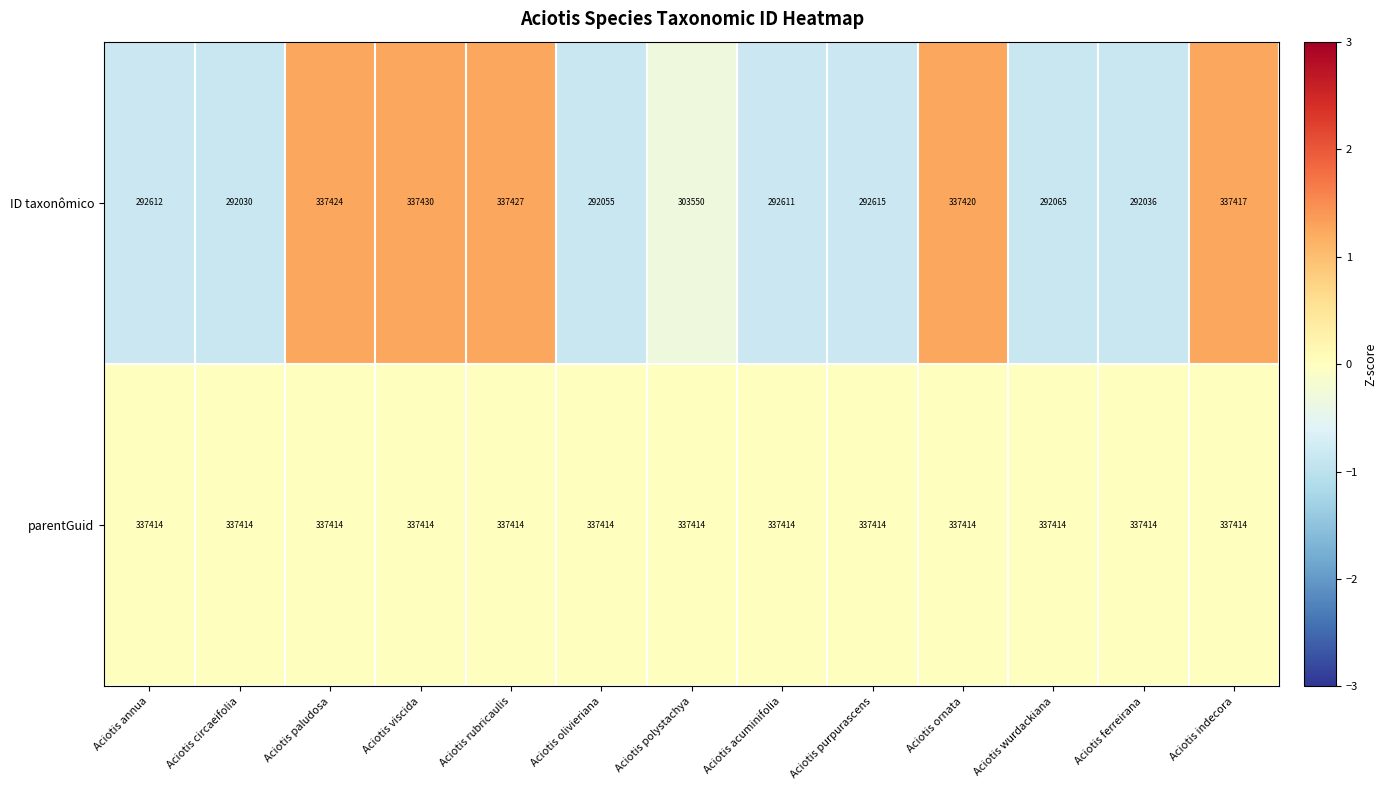

At which category does the chart reach its peak across all series?

Aciotis viscida